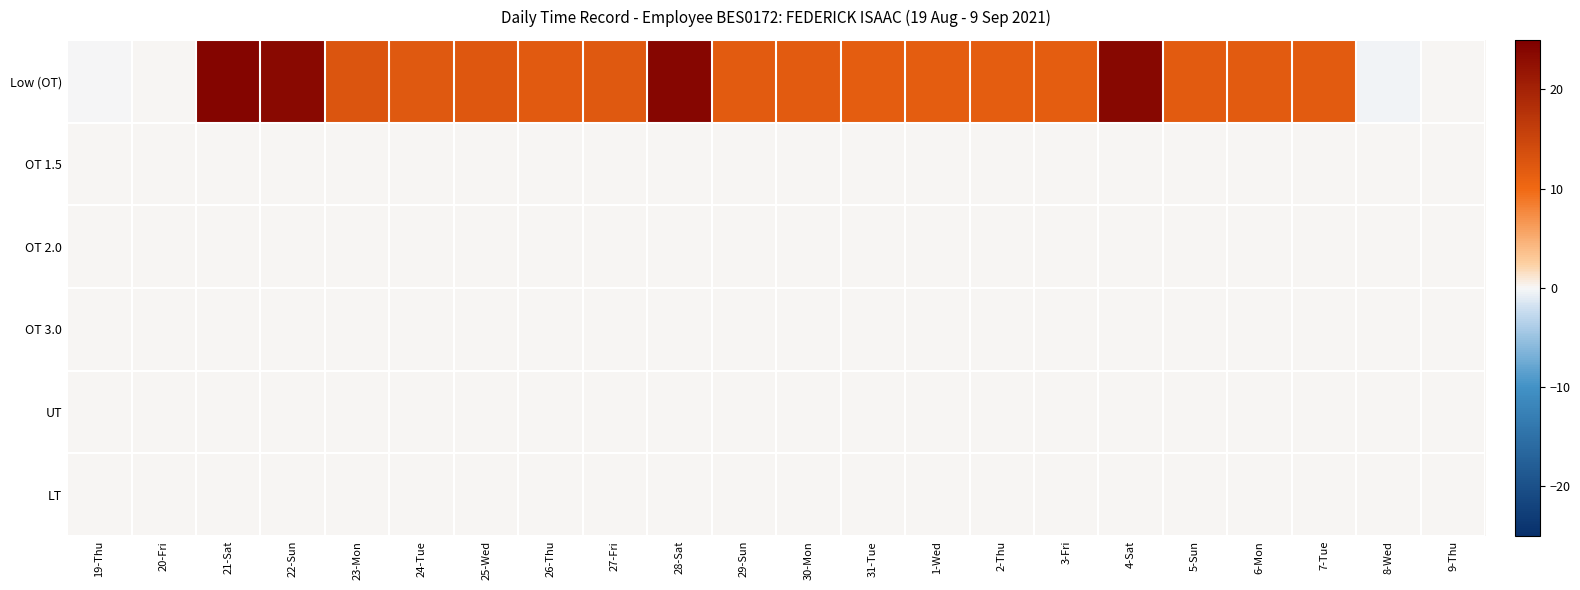

Which series changed the most between 2-Thu and 5-Sun?

Low (OT)